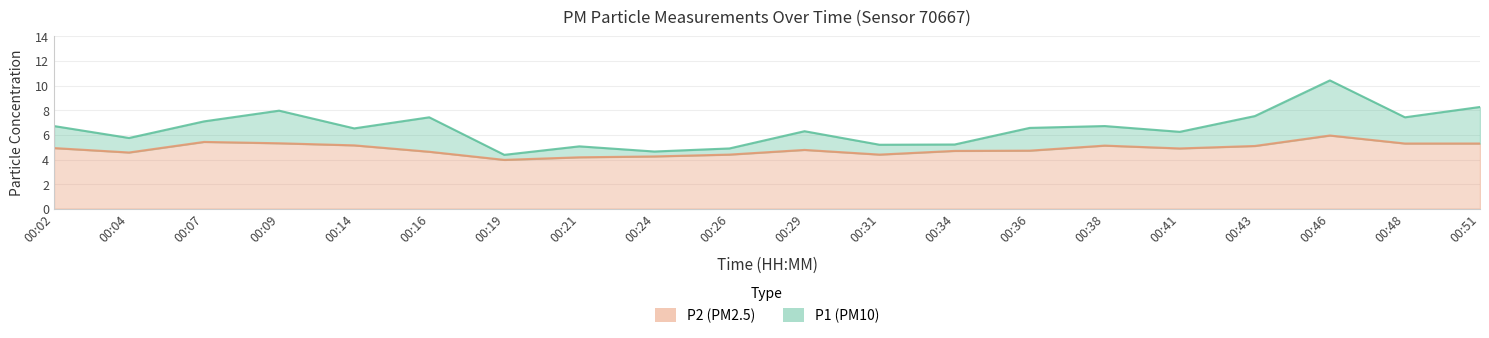

How many interior local valleys does the P2 series have?

4